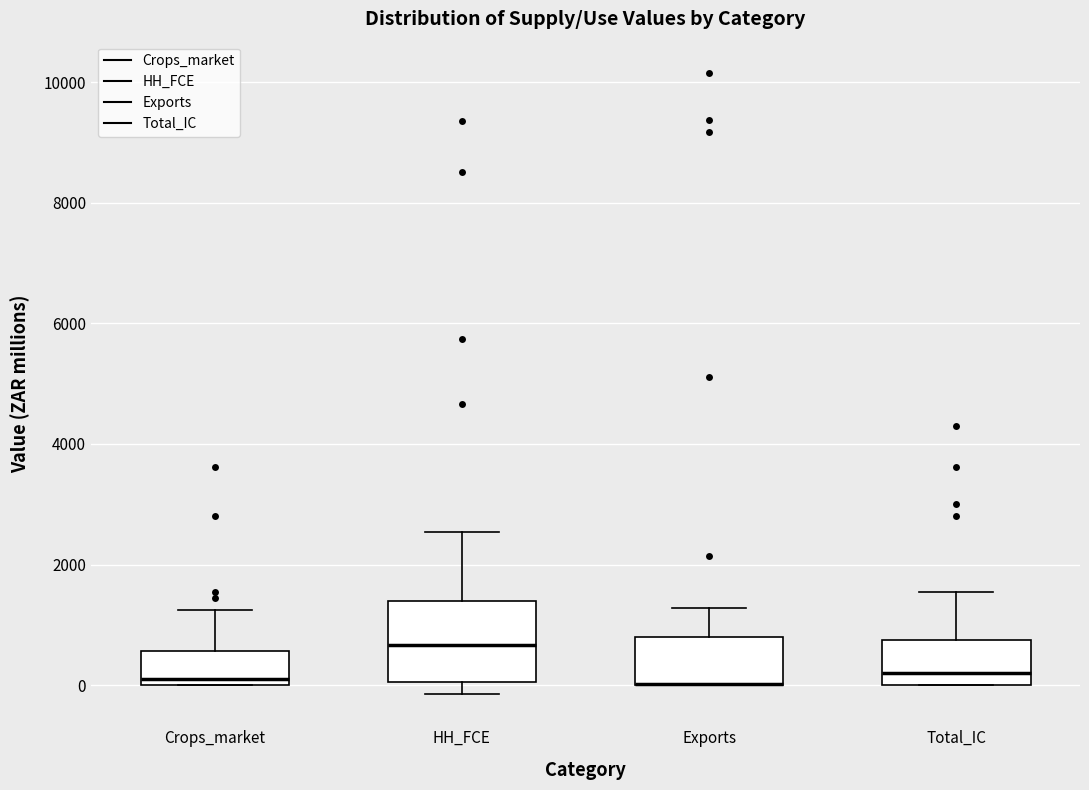

Reading left to right, transcribe this box plot: for each box, give where its median line is, the range the box spans, and where its two whiskers end, as read against the y-axis. The values are not printed on the chart, so give them approximately, as read against the axis.

Crops_market: median 200, box 0 to 600, whiskers 0 to 1200
HH_FCE: median 600, box 0 to 1400, whiskers -200 to 2600
Exports: median 0 (drawn on the box's lower edge), box 0 to 800, whiskers 0 to 1200
Total_IC: median 200, box 0 to 800, whiskers 0 to 1600